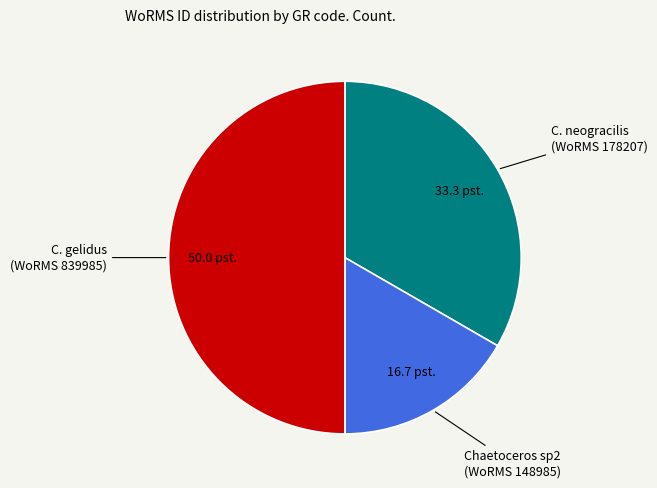

Approximately how many times larger is the value at Chaetoceros sp2 (WoRMS 148985) compared to C. neogracilis (WoRMS 178207)?

0.5